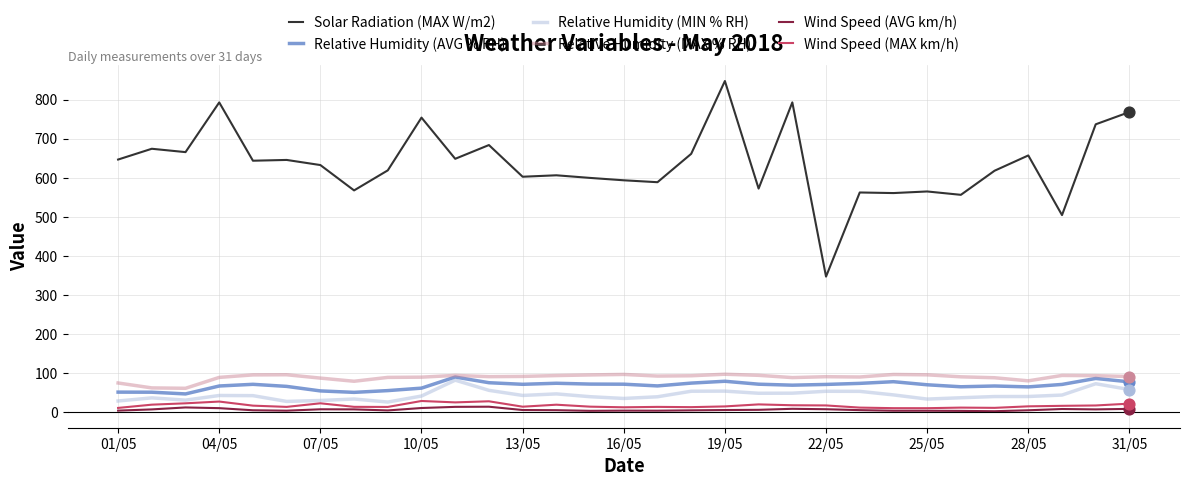

Which series has the widest spread of values?

Solar Radiation (MAX W/m2)